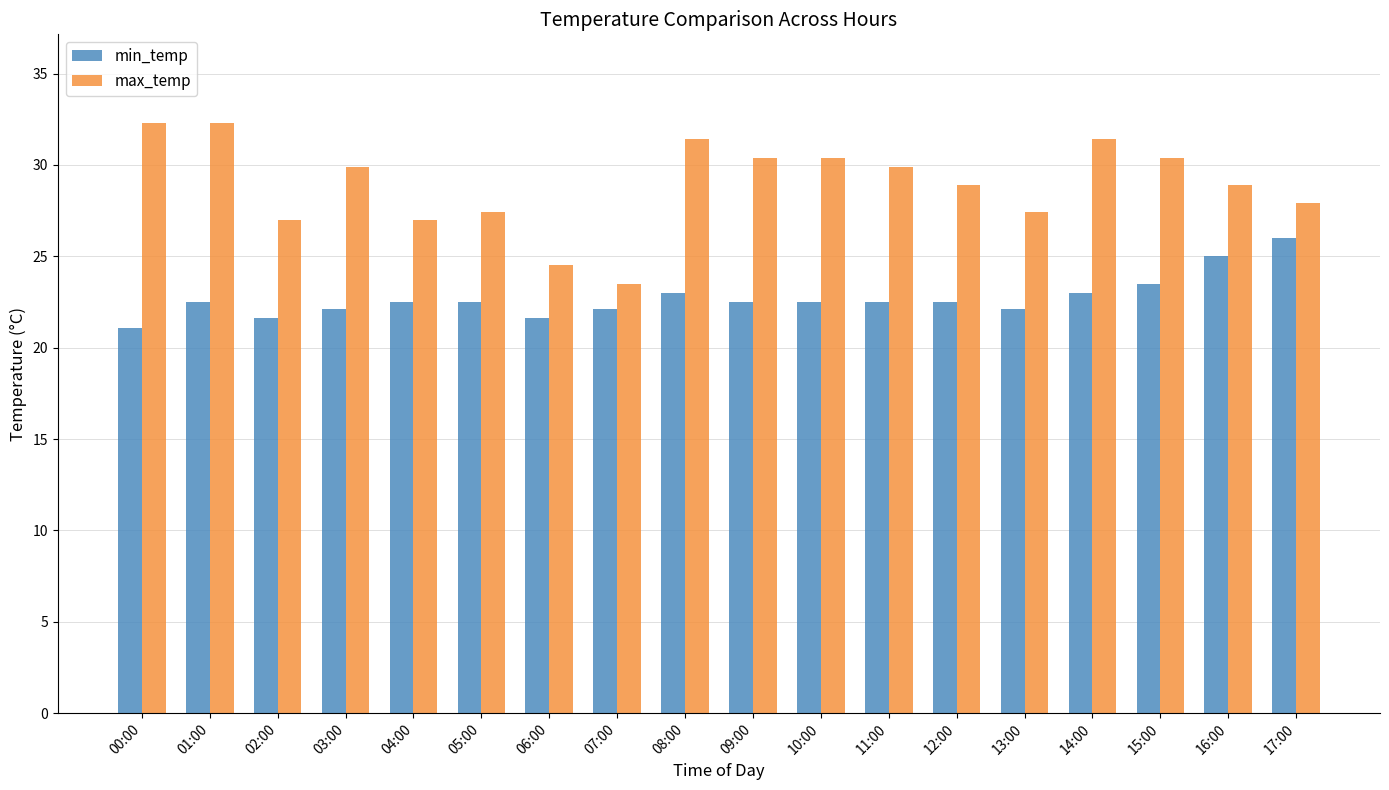

Reading left to right, list all the values displayed in this chart.

min_temp: 00:00=21.1	01:00=22.5	02:00=21.6	03:00=22.1	04:00=22.5	05:00=22.5	06:00=21.6	07:00=22.1	08:00=23.0	09:00=22.5	10:00=22.5	11:00=22.5	12:00=22.5	13:00=22.1	14:00=23.0	15:00=23.5	16:00=25.0	17:00=26.0
max_temp: 00:00=32.3	01:00=32.3	02:00=27.0	03:00=29.9	04:00=27.0	05:00=27.4	06:00=24.5	07:00=23.5	08:00=31.4	09:00=30.4	10:00=30.4	11:00=29.9	12:00=28.9	13:00=27.4	14:00=31.4	15:00=30.4	16:00=28.9	17:00=27.9